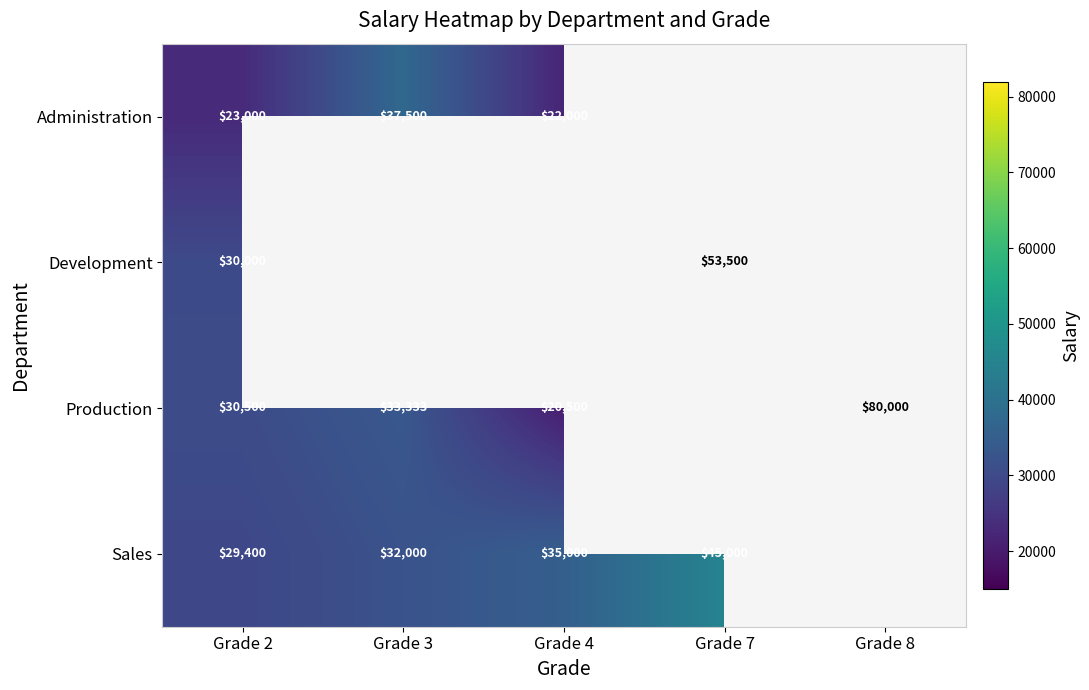

Is it true that Development equals 88536.0 at Grade 7?

False